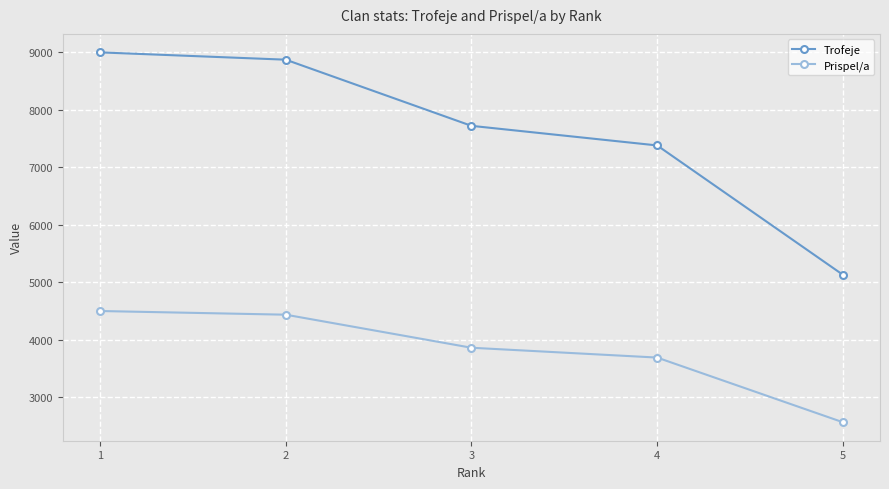

True or false: Prispel/a and Trofeje intersect in this chart.

False